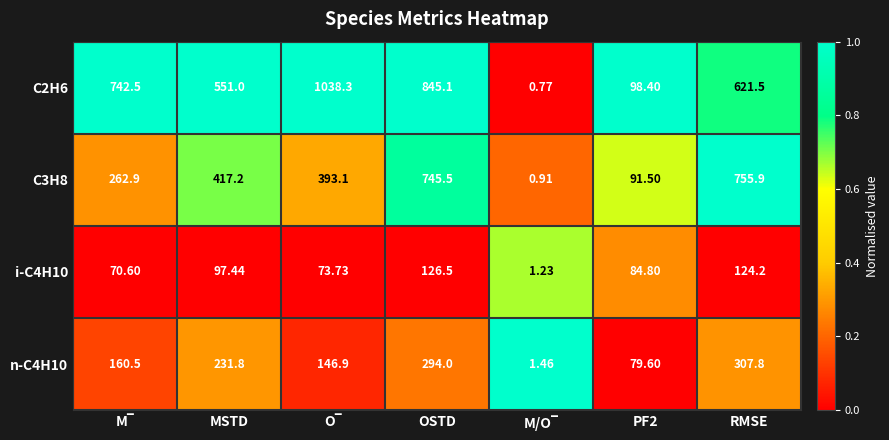

At which label does i-C4H10 first exceed 84?

MSTD